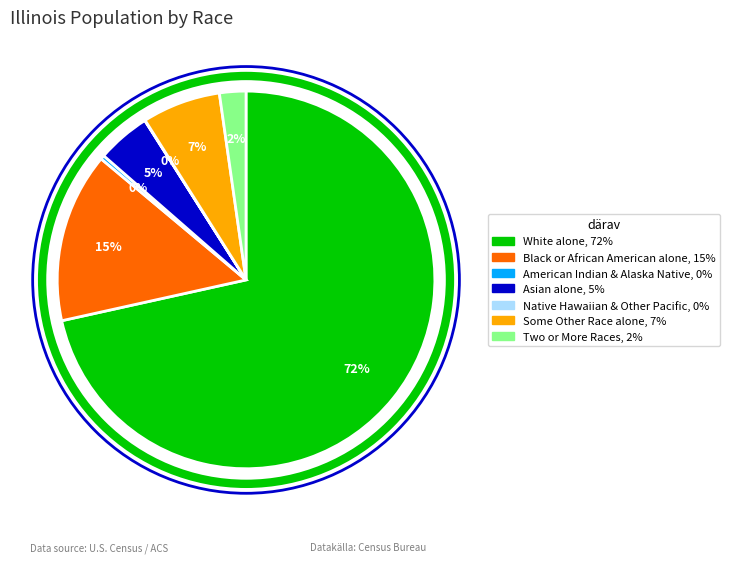

To the nearest percent, what is the difference between the largest and smallest slice percentages?

71%